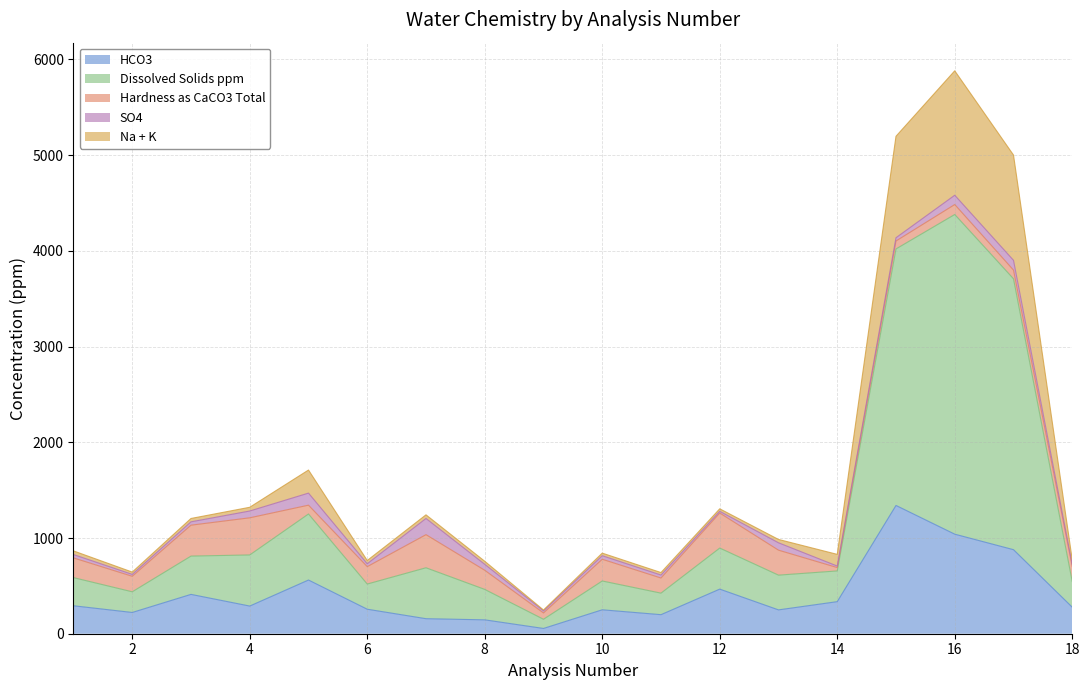

What is the approximate value of HCO3 at 14?

335.0